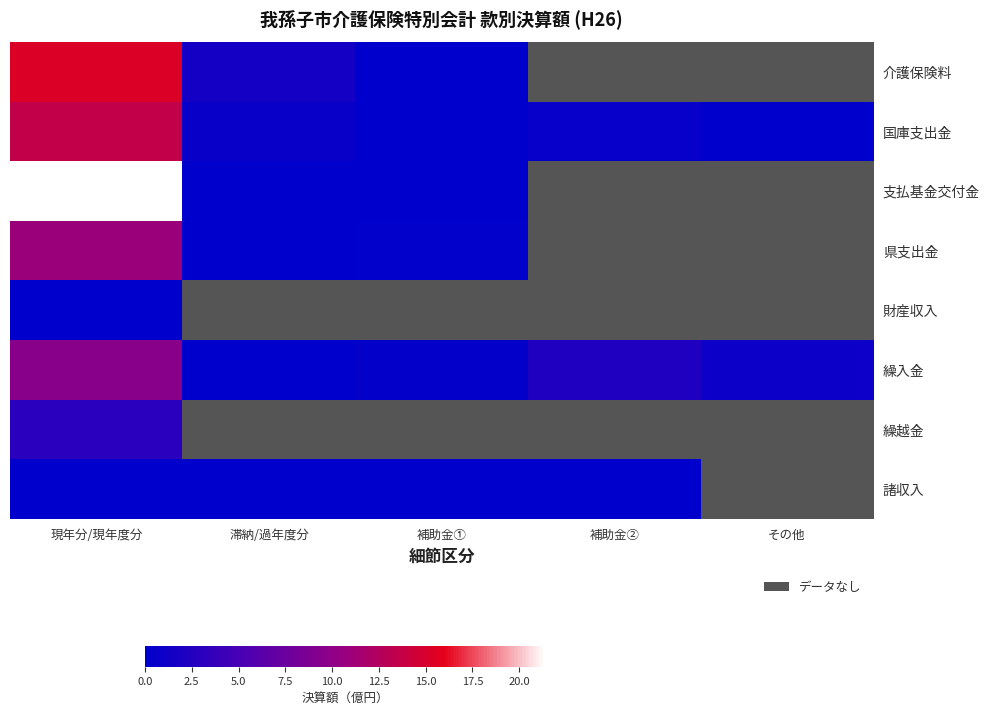

At which label is 県支出金 closest to 5?

補助金①